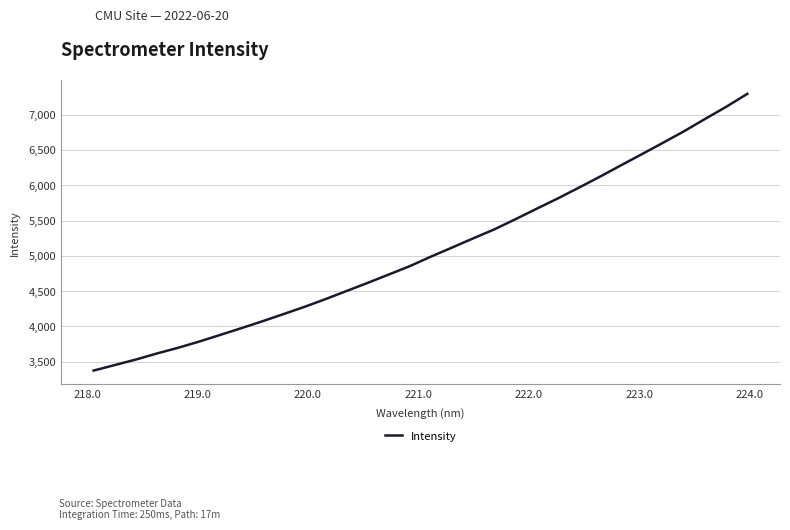

What is the difference between the maximum and minimum values?

3916.3